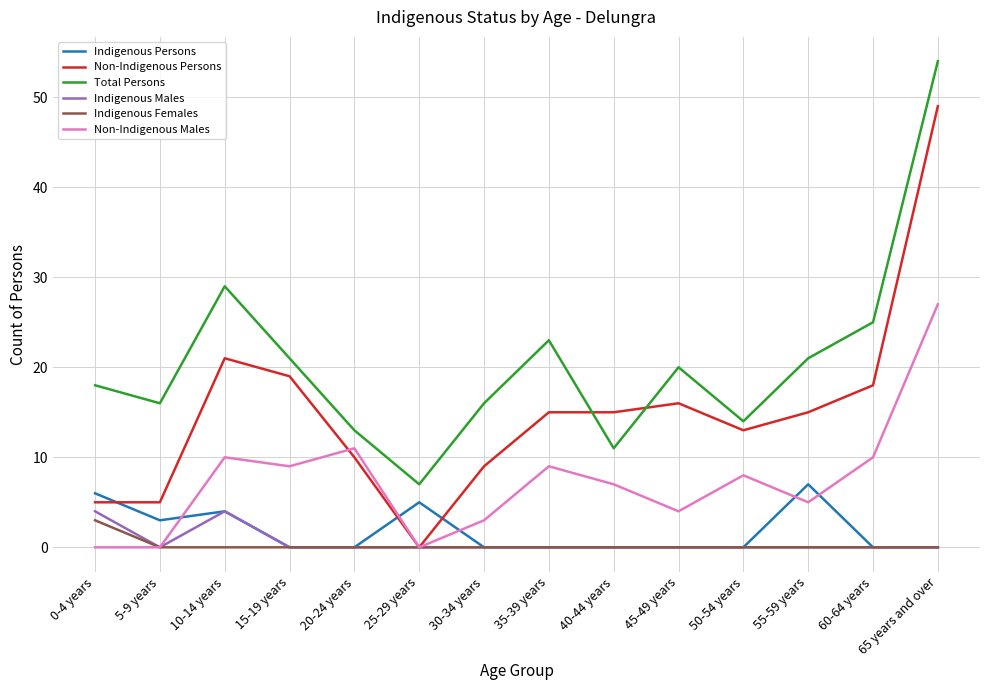

At which category does Non-Indigenous Males reach its first local peak?

10-14 years